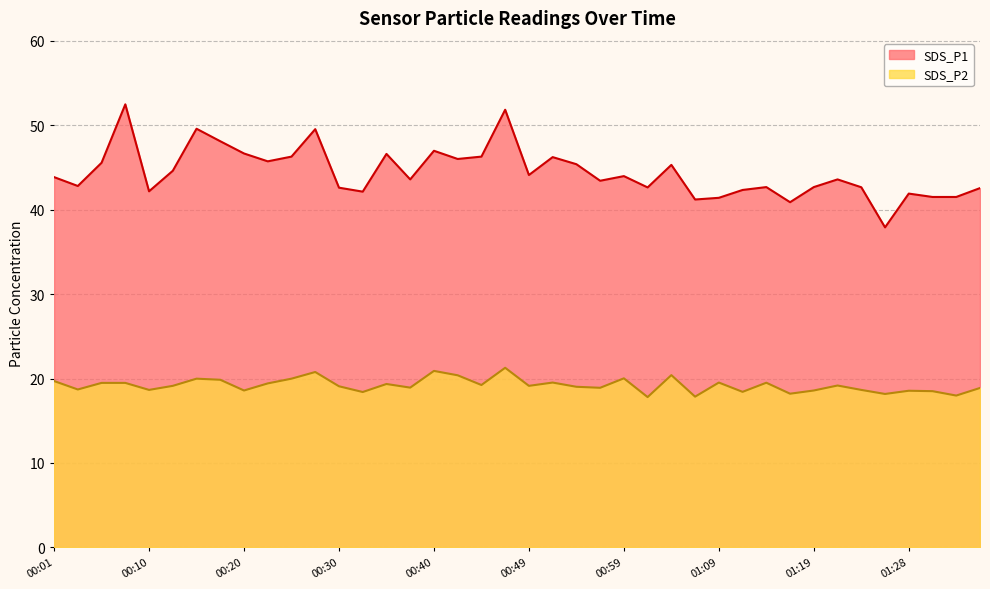

How many data points in SDS_P1 are above 43?

23